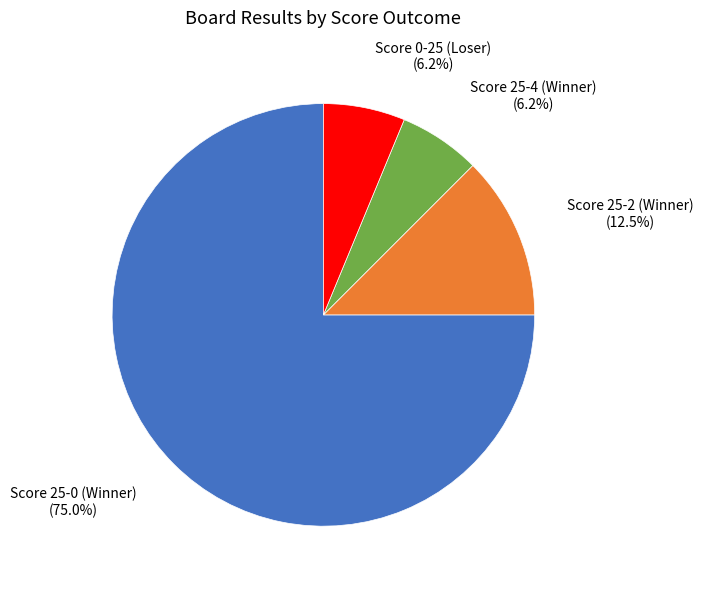

Is the sum of Score 0-25 (Loser) and Score 25-2 (Winner) greater than half?

No